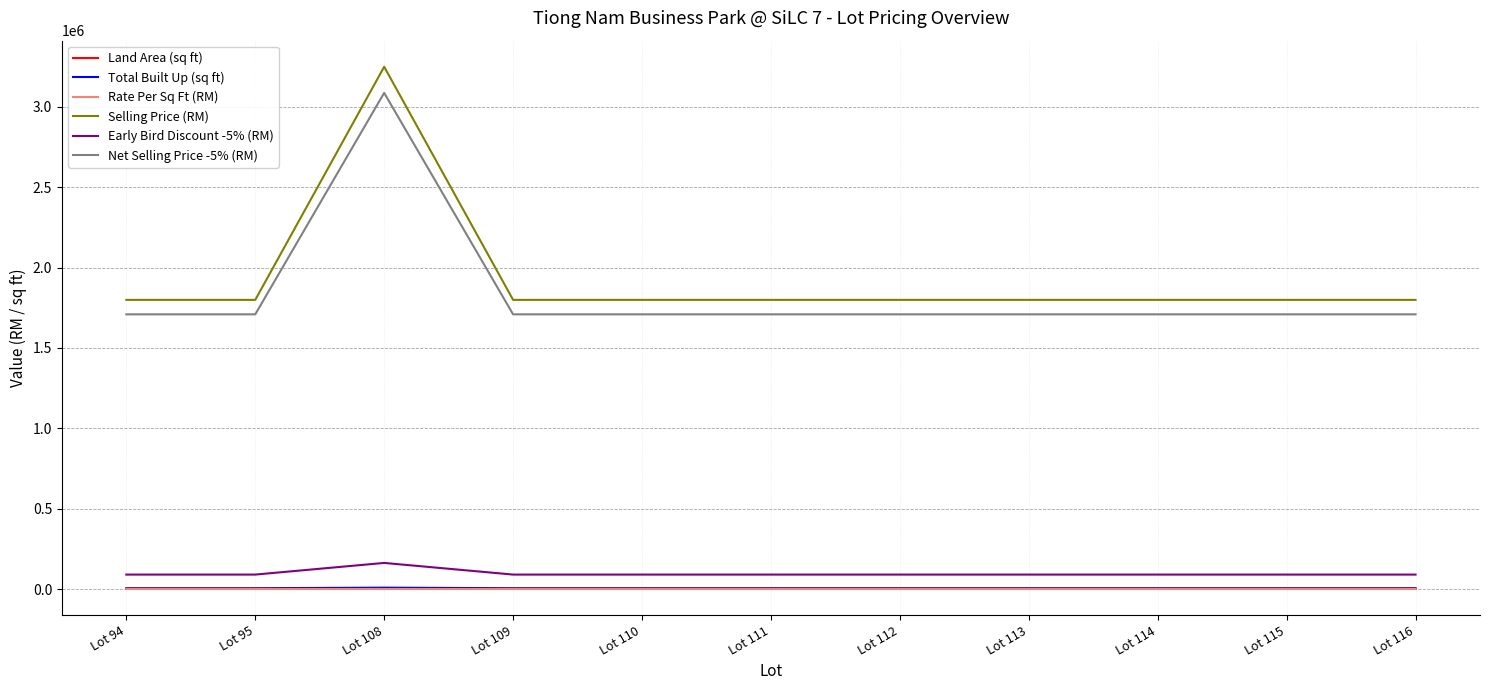

At which category is the sum across all series the highest?

Lot 108